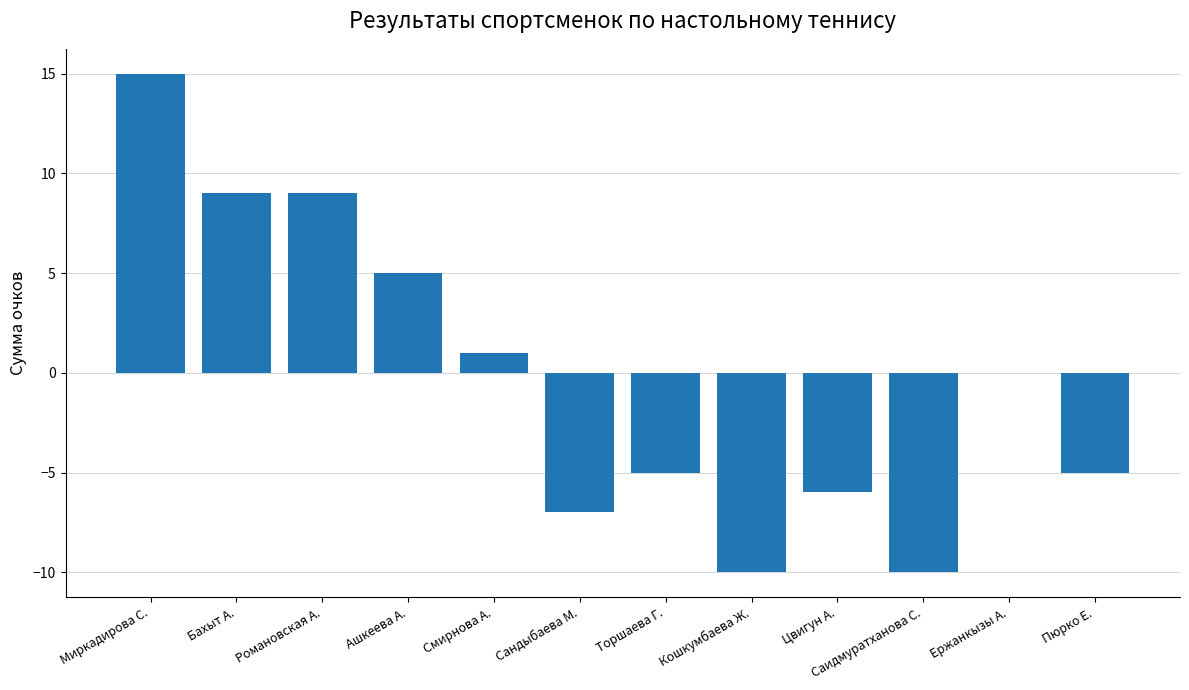

What is the sum of the values at Торшаева Г. and Романовская А.?

4